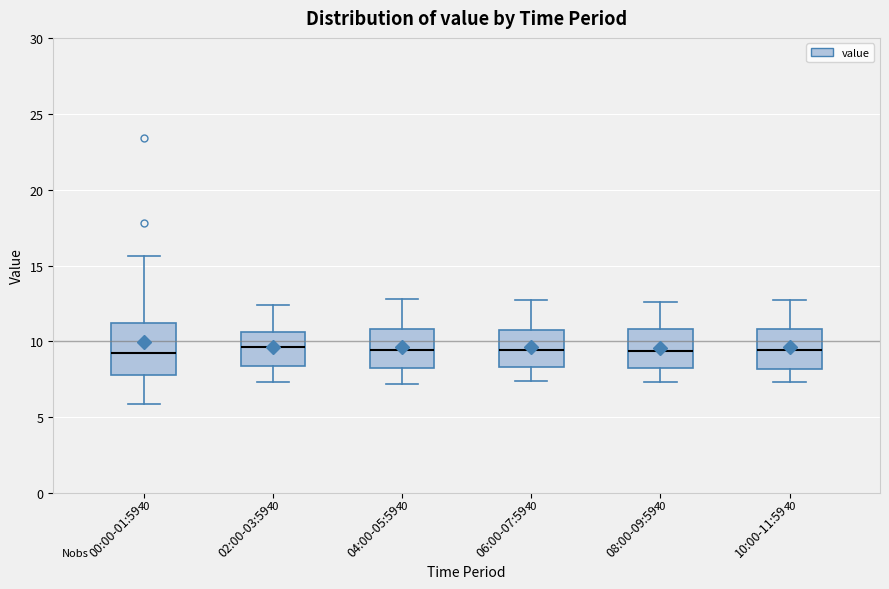

Where is the upper edge of the box for 06:00-07:59 on the y-axis? The values are not printed on the chart, so give them approximately, as read against the axis.

10.5